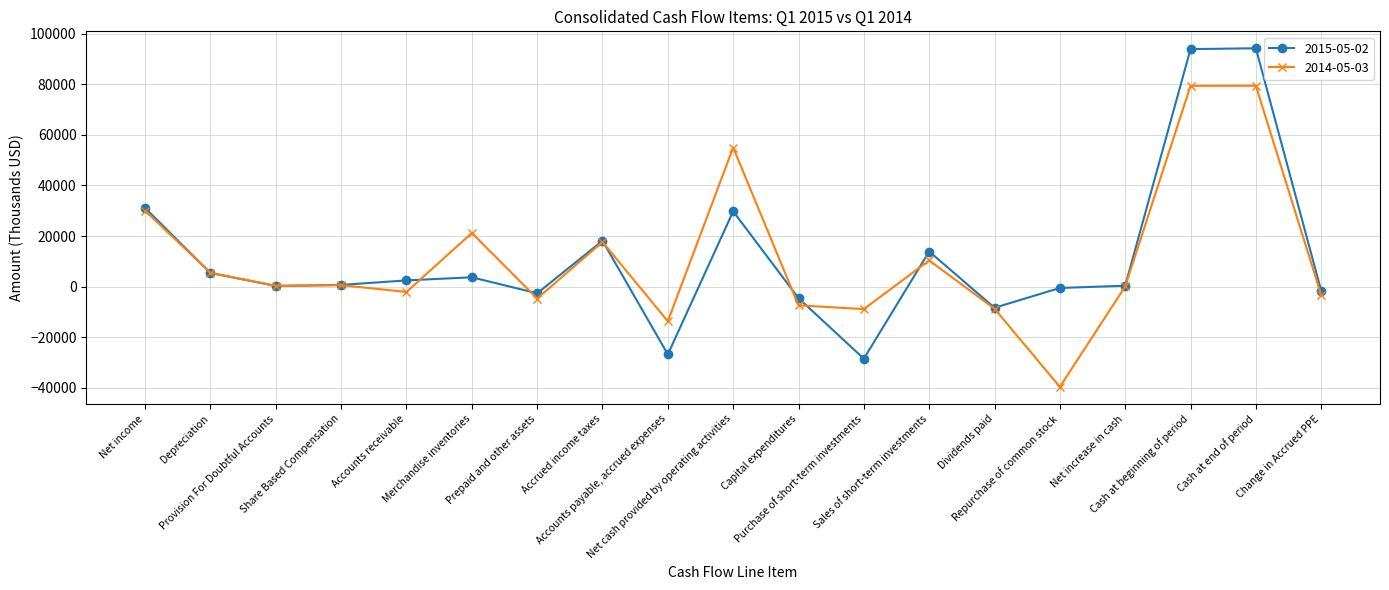

How many data points does each series have?

19